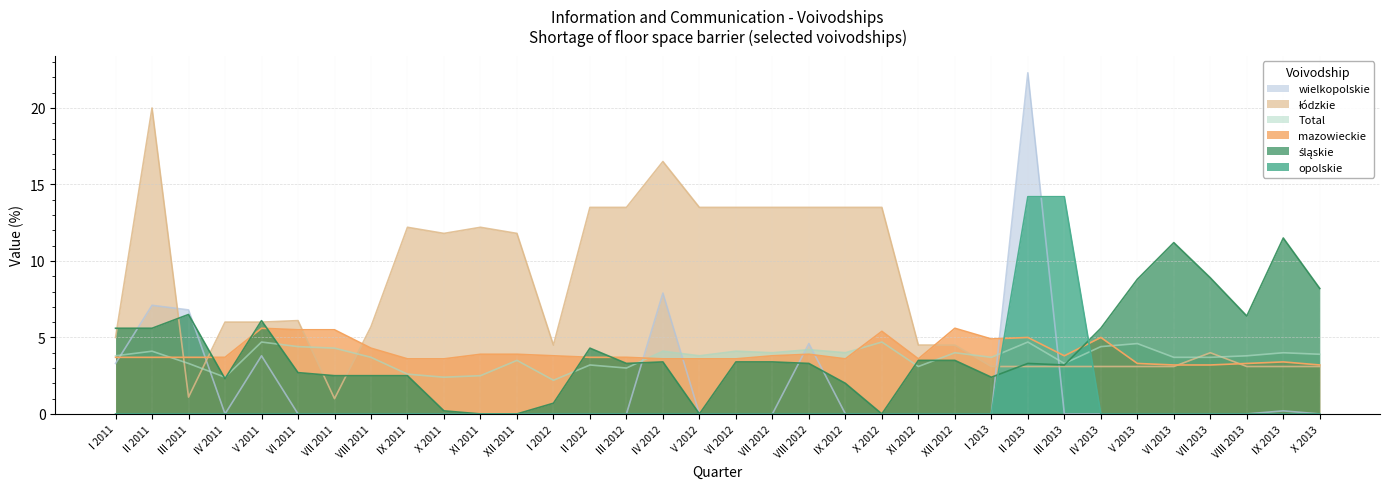

What is the difference between the maximum and minimum values in the Total series?

2.5